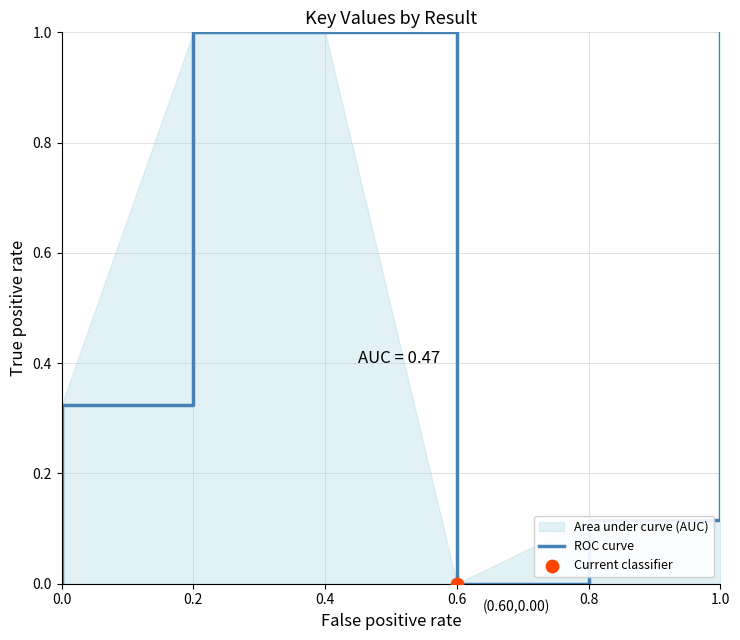

Which has a higher value, 0.4 or 0.2?

0.4